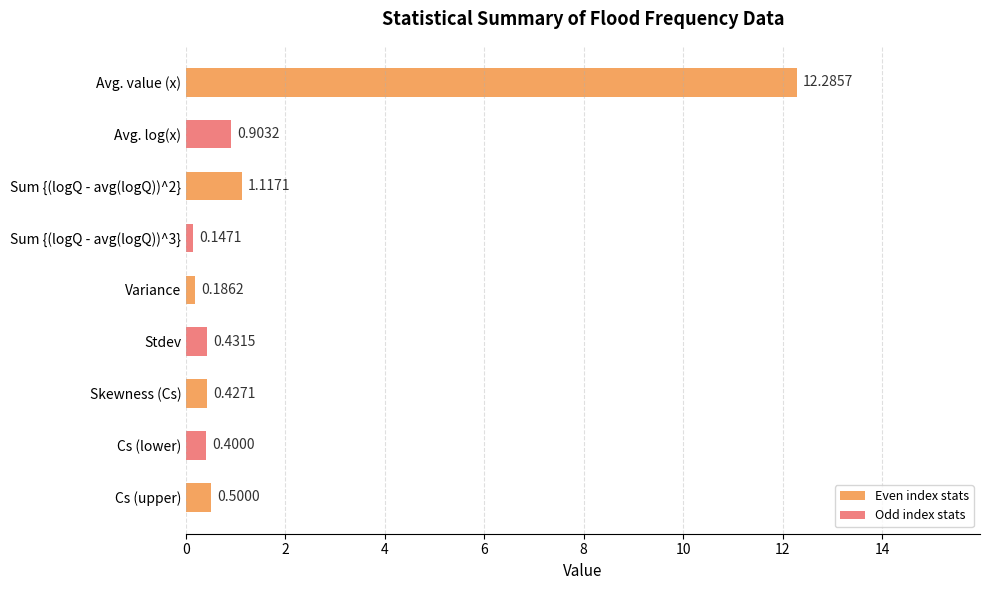

How many data points does each series have?

9